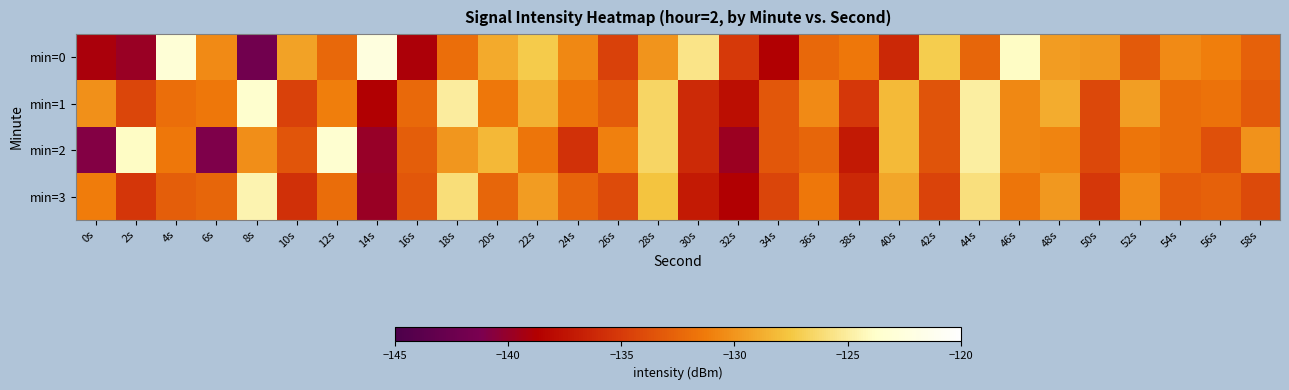

At how many categories does at least one series exceed -125?

7